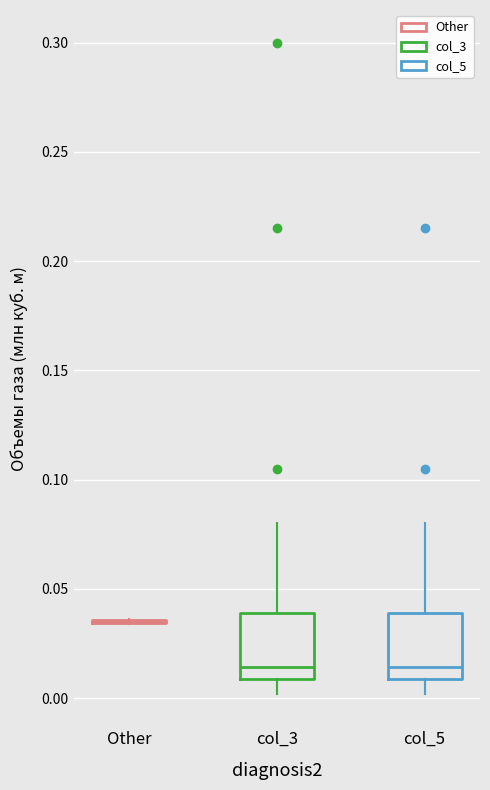

Reading left to right, transcribe this box plot: for each box, give where its median line is, the range the box spans, and where its two whiskers end, as read against the y-axis. The values are not printed on the chart, so give them approximately, as read against the axis.

Other: box collapsed to a line at 0.035, whiskers 0.035 to 0.035
col_3: median 0.015, box 0.010 to 0.040, whiskers 0.000 to 0.080
col_5: median 0.015, box 0.010 to 0.040, whiskers 0.000 to 0.080